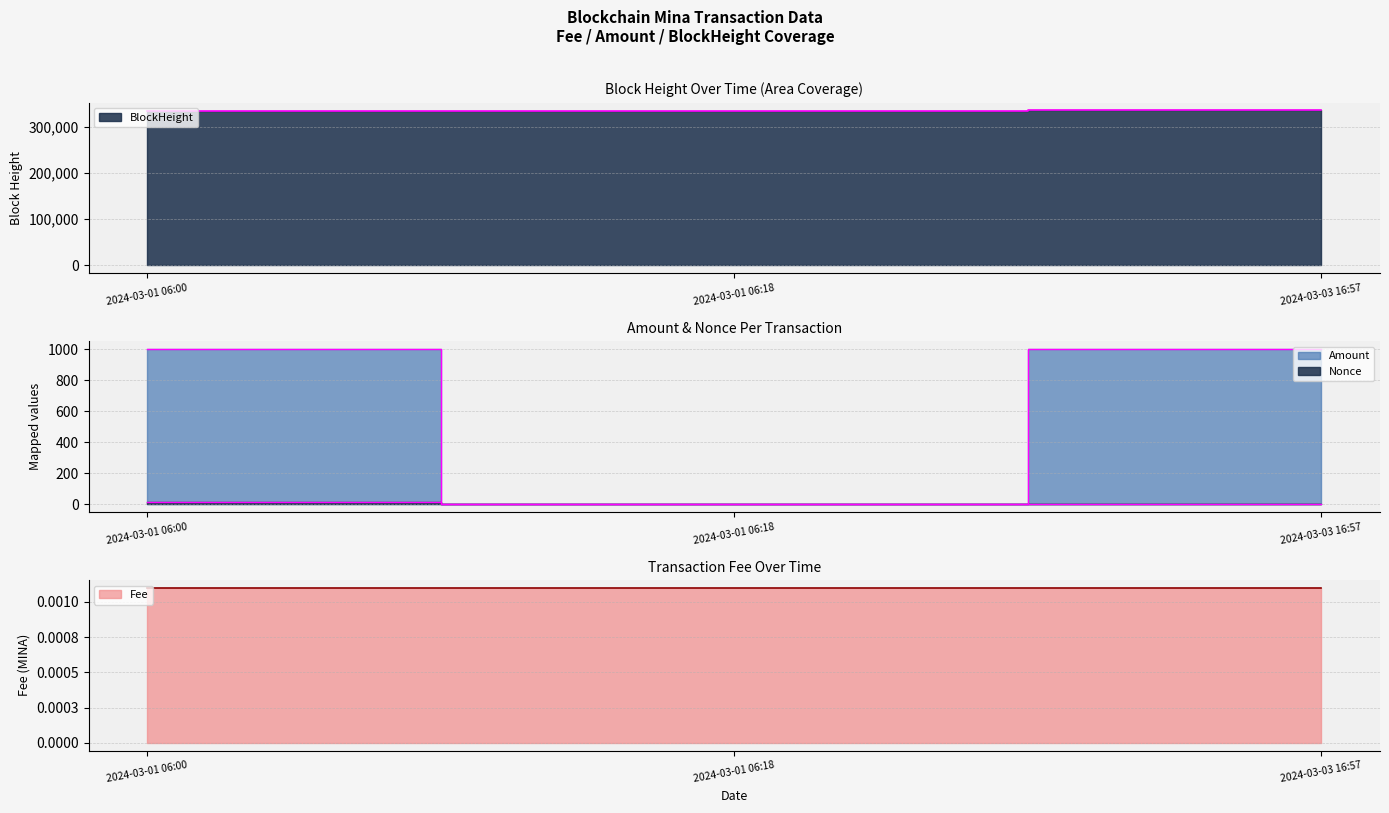

What is the sum of all Amount values?

2001.0